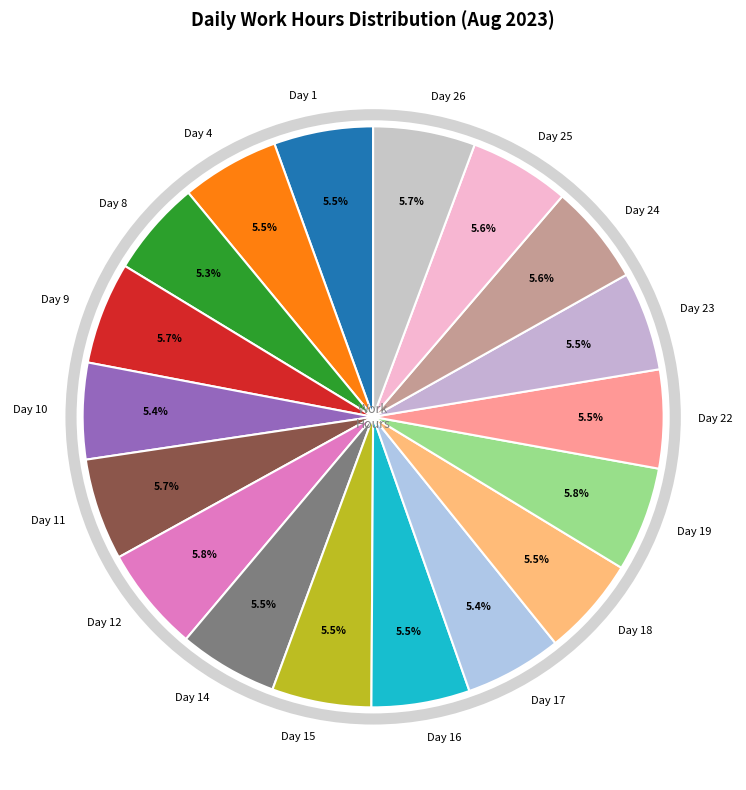

The Day 4 slice represents 1% of the pie. True or false?

False